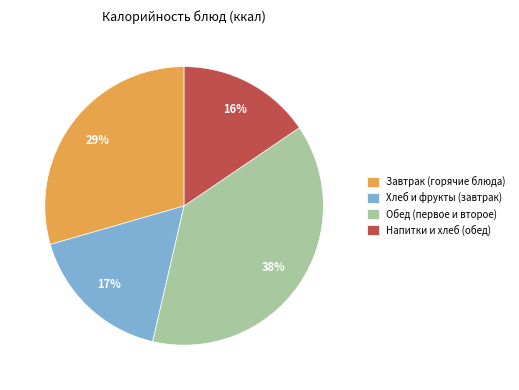

Is there a majority slice in this chart?

No